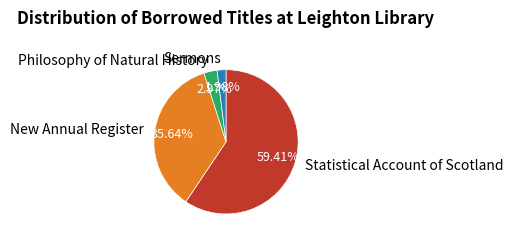

Count the number of slices in the pie.

4